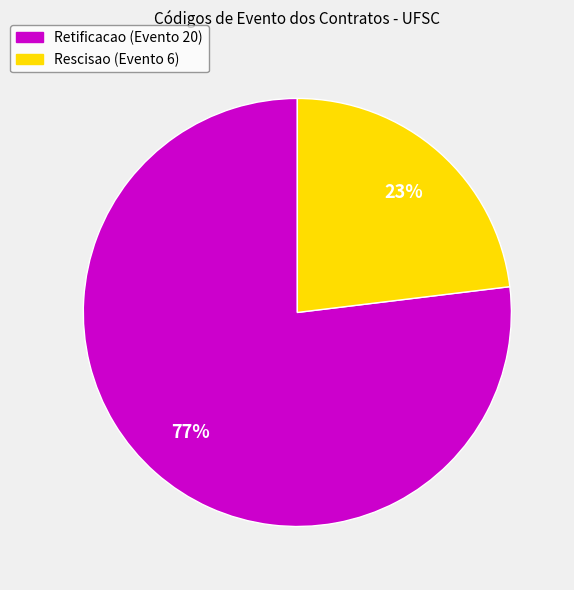

Count the number of slices in the pie.

2